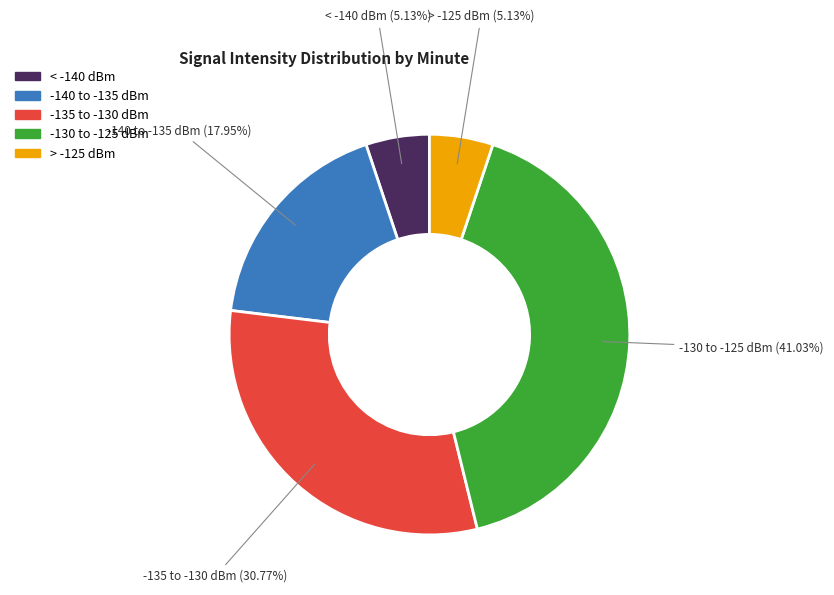

Does any single category account for the majority?

No